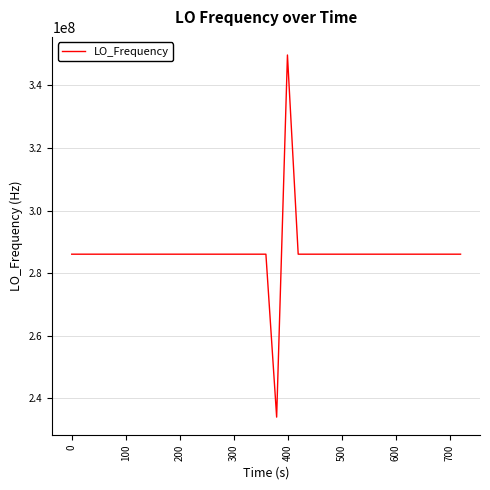

What is the minimum value shown in the chart?

233972729.0